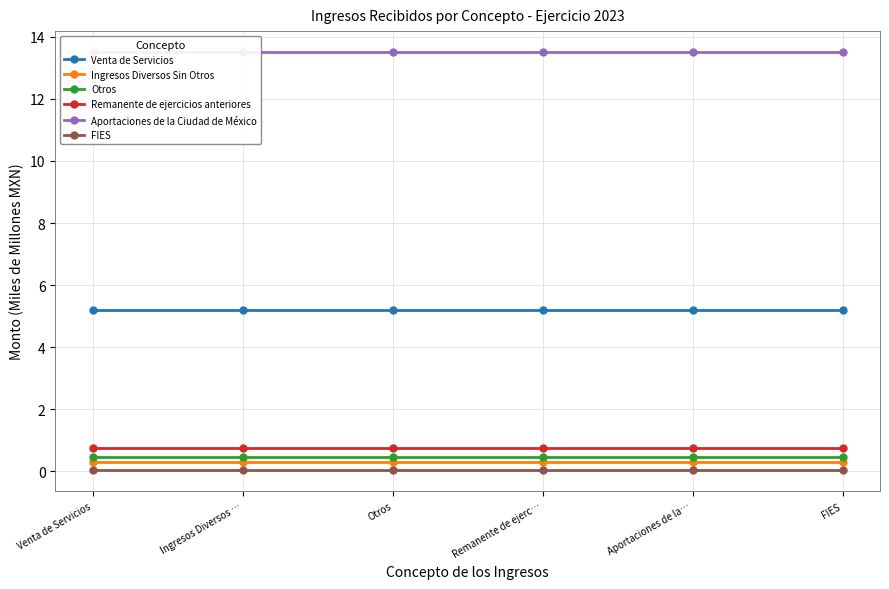

List the labels in order of Aportaciones de la Ciudad de México value, smallest first.

Venta de Servicios, Ingresos Diversos …, Otros, Remanente de ejerc…, Aportaciones de la…, FIES